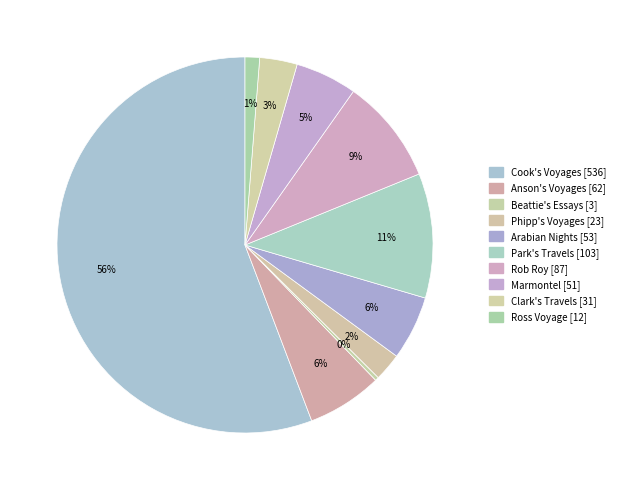

To the nearest percent, what is the average slice percentage?

10%